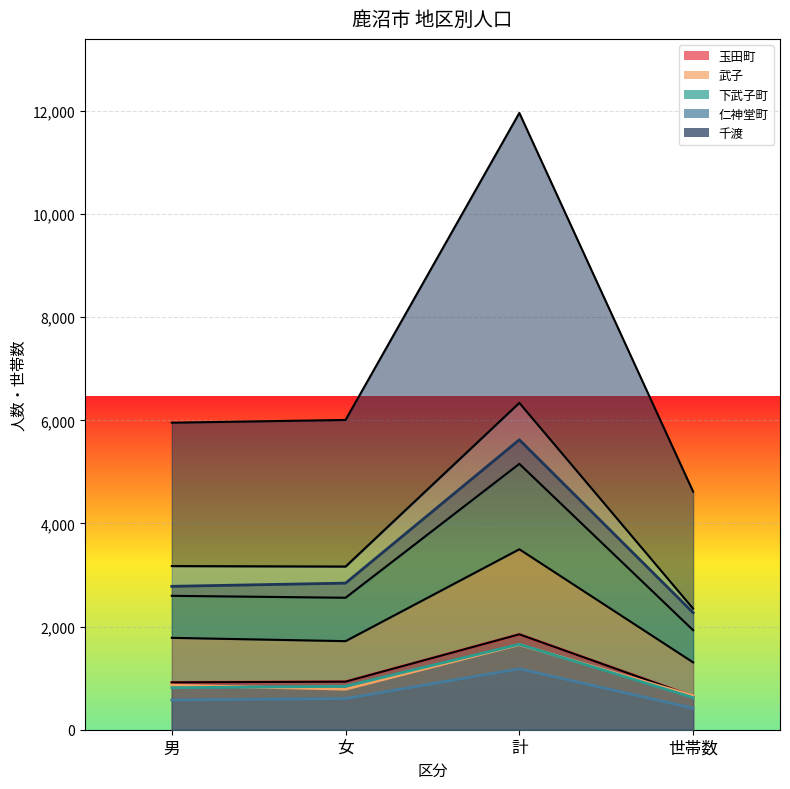

What is the average value of the 武子 series?

990